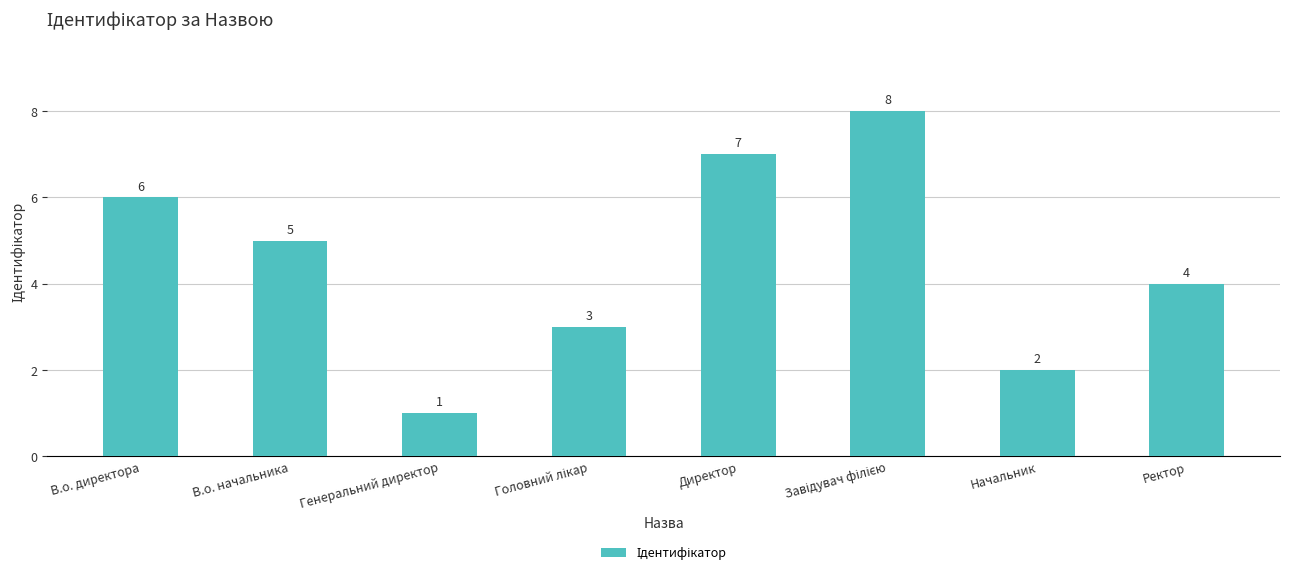

Are the bars horizontal?

No